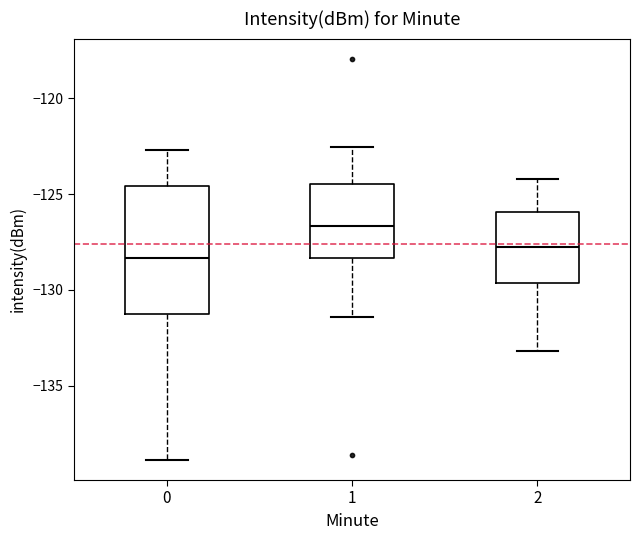

Where does the median line of the box at x = 0 sit on the y-axis? The values are not printed on the chart, so give them approximately, as read against the axis.

-128.5